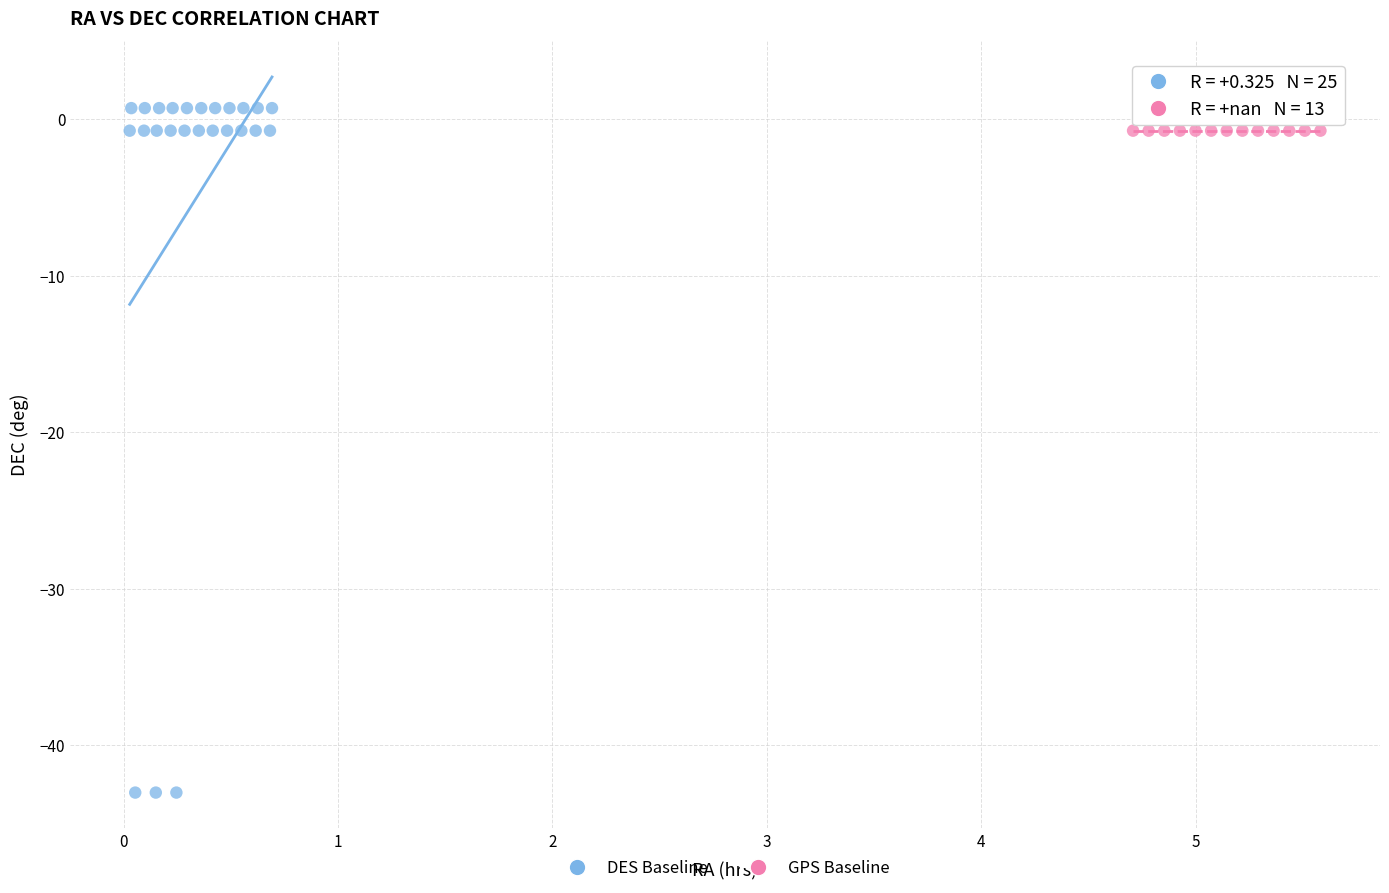

Which series reaches the minimum Y coordinate?

DES Baseline